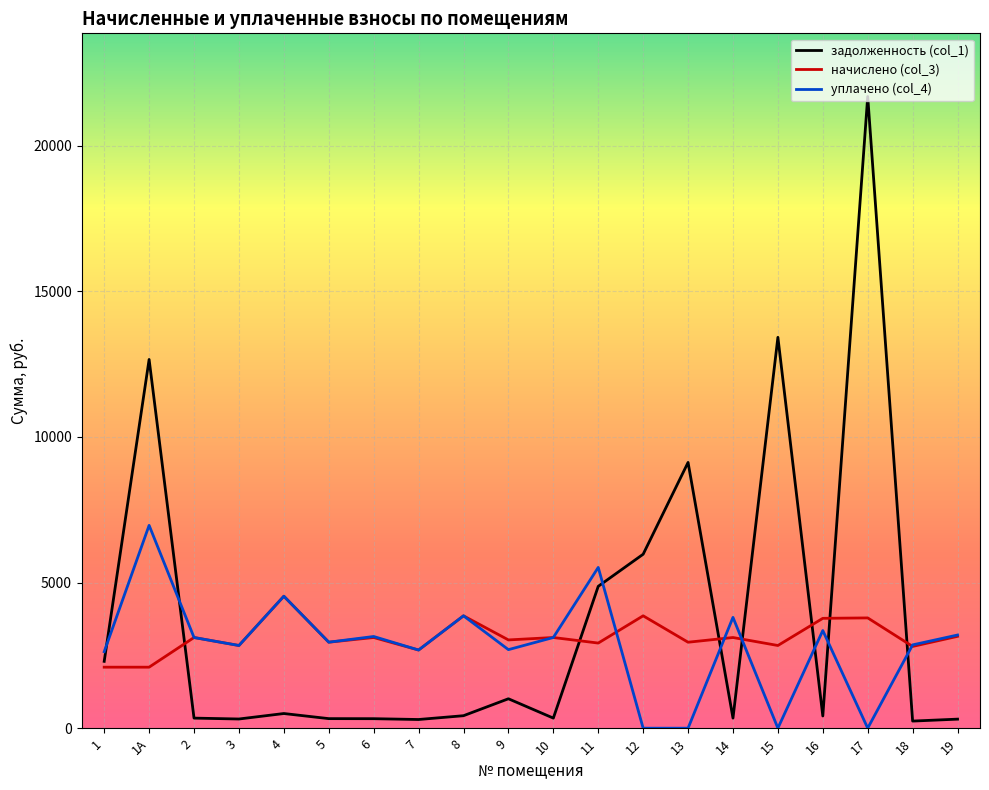

At 14, list the series in order from smallest to largest.

задолженность (col_1), начислено (col_3), уплачено (col_4)